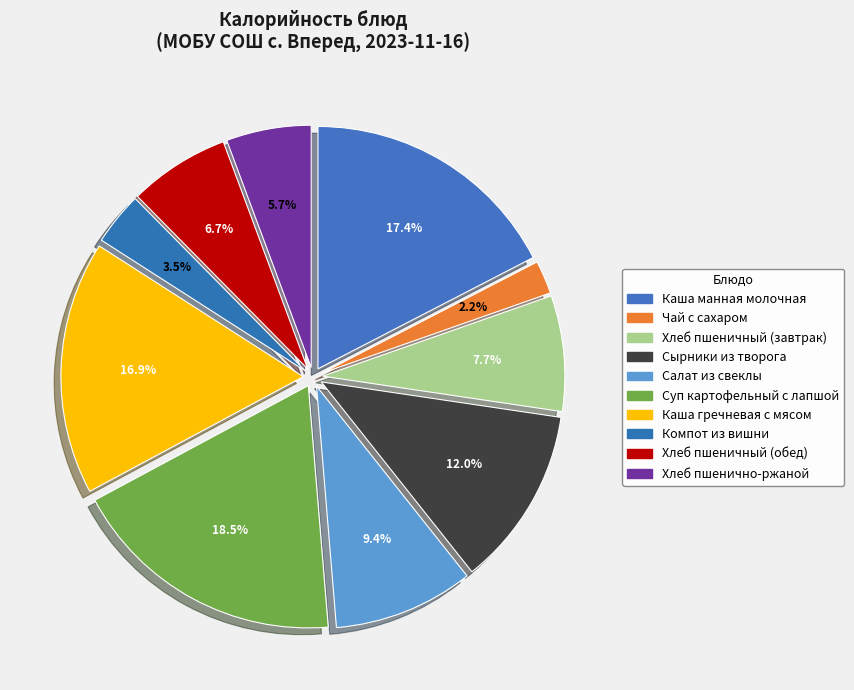

The Сырники из творога slice represents 3% of the pie. True or false?

False